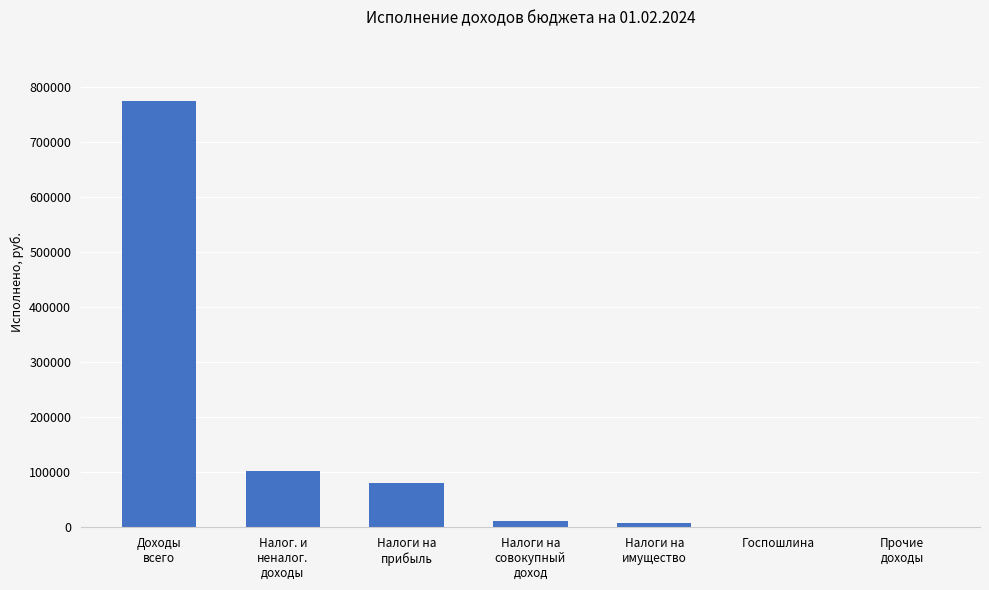

Read the value at Налоги на
прибыль.

79642.2